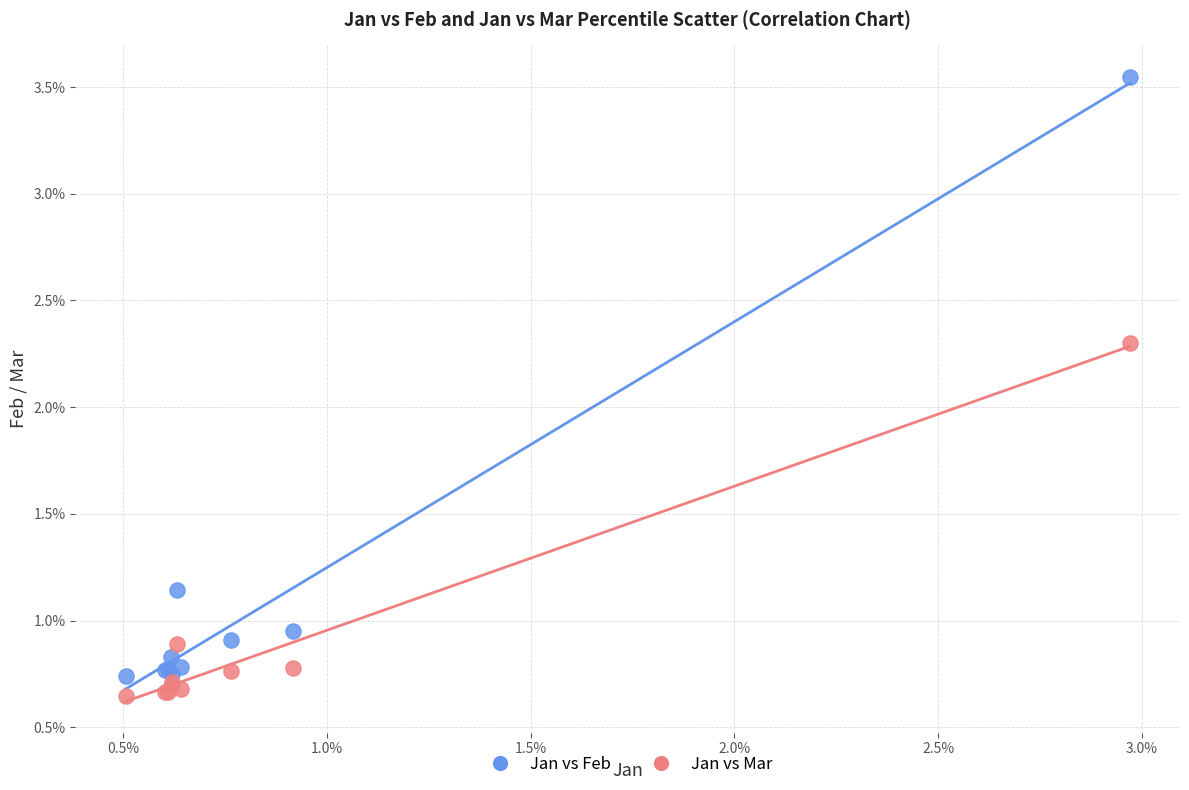

Which series contains the highest Y value?

Jan vs Feb